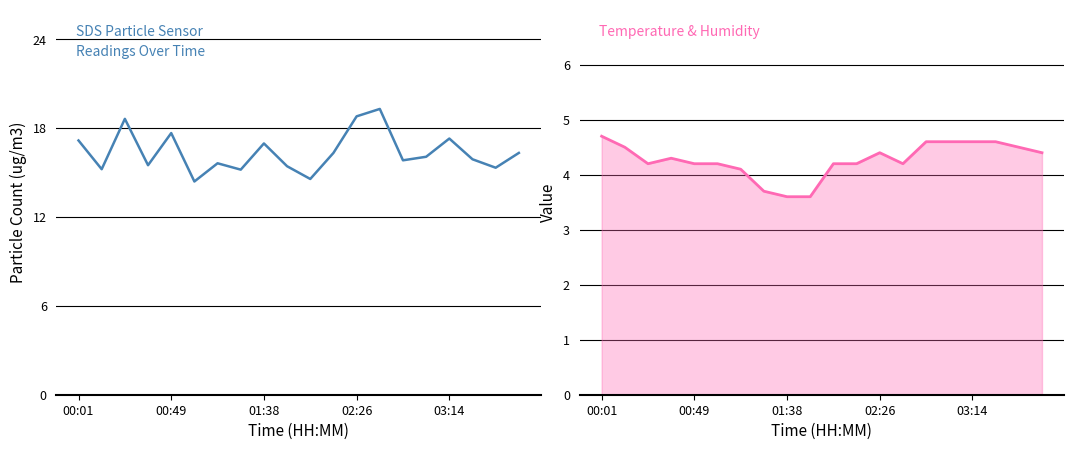

Does the chart display data point markers on the line(s)?

No